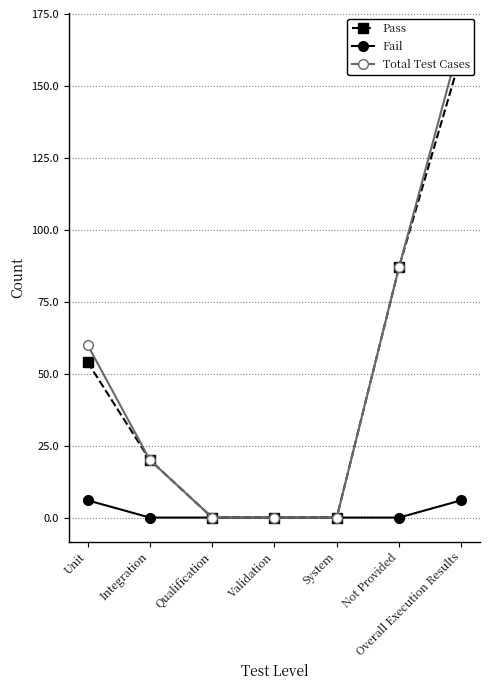

What are all the series names shown in the legend?

Pass, Fail, Total Test Cases